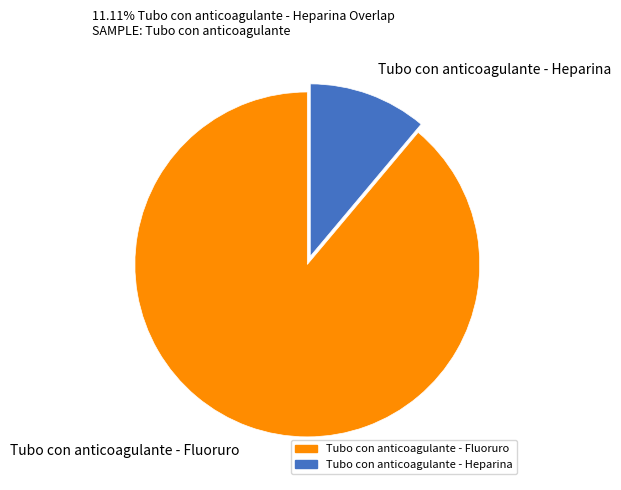

Which category has the biggest portion of the pie?

Tubo con anticoagulante - Fluoruro